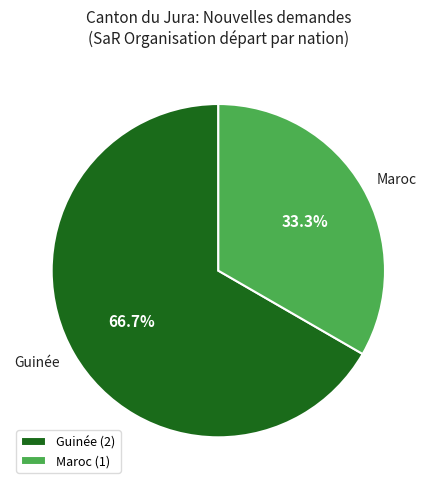

How many segments does this pie chart have?

2